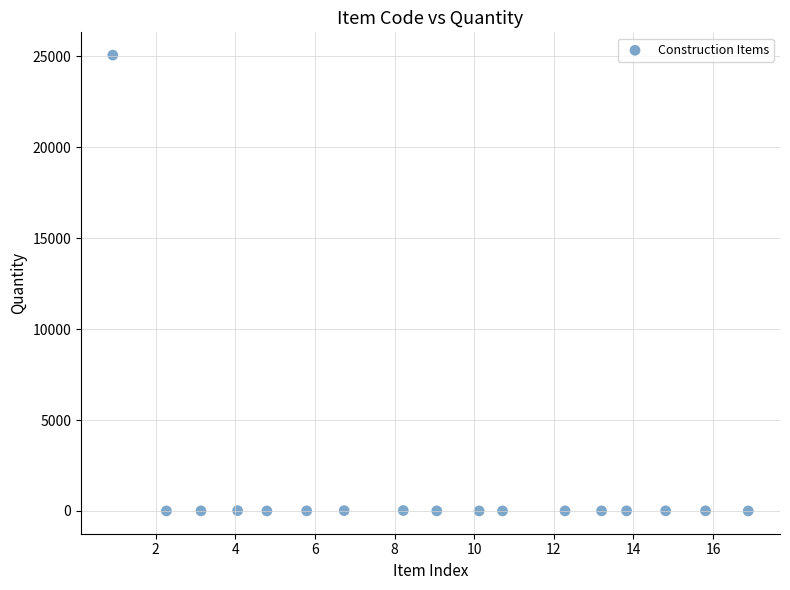

What is the range of X values (max minus min)?

16.0